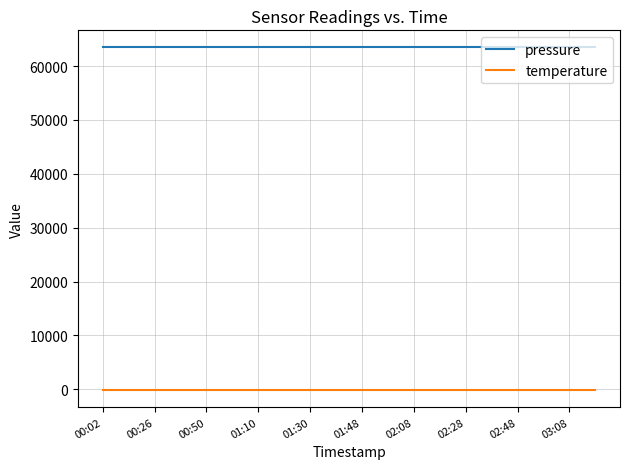

Rank the series by their maximum value, from lowest to highest.

temperature, pressure